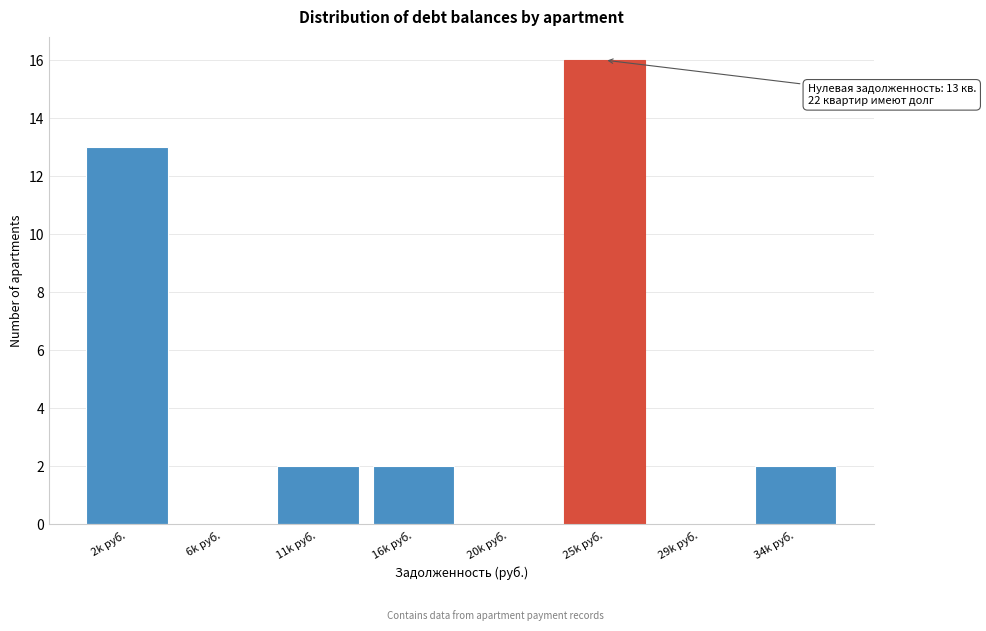

Reading right to left, what are all the values shown in this chart?

34k руб.=2	29k руб.=0	25k руб.=16	20k руб.=0	16k руб.=2	11k руб.=2	6k руб.=0	2k руб.=13